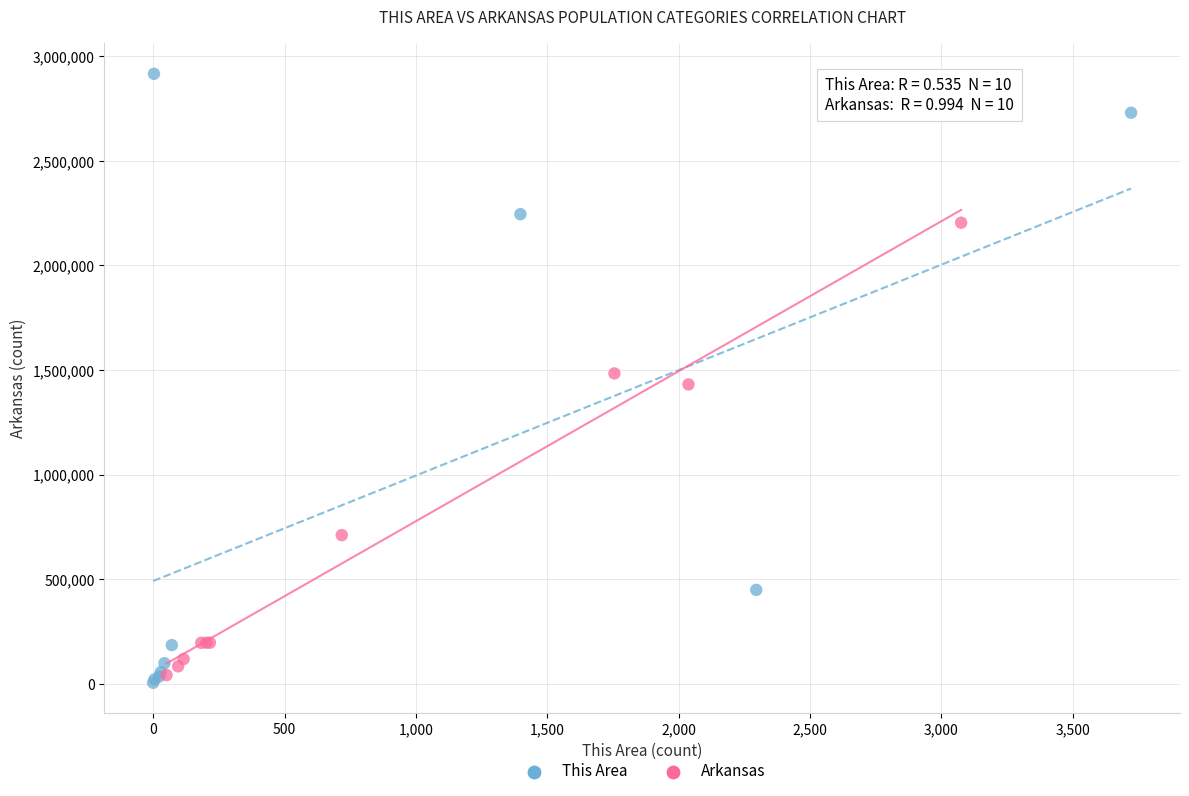

Which series reaches the maximum Y coordinate?

This Area